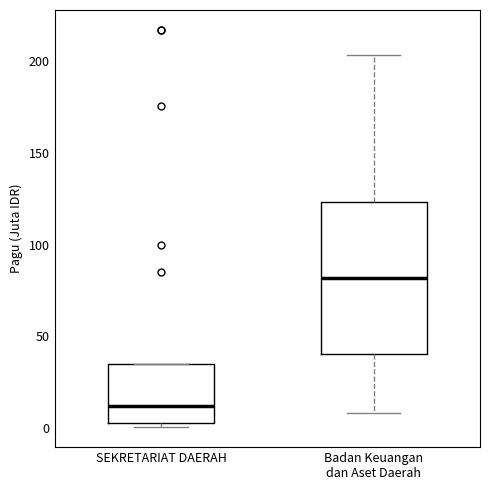

Which box is the tallest, from its lower edge to its upper edge?

Badan Keuangan dan Aset Daerah